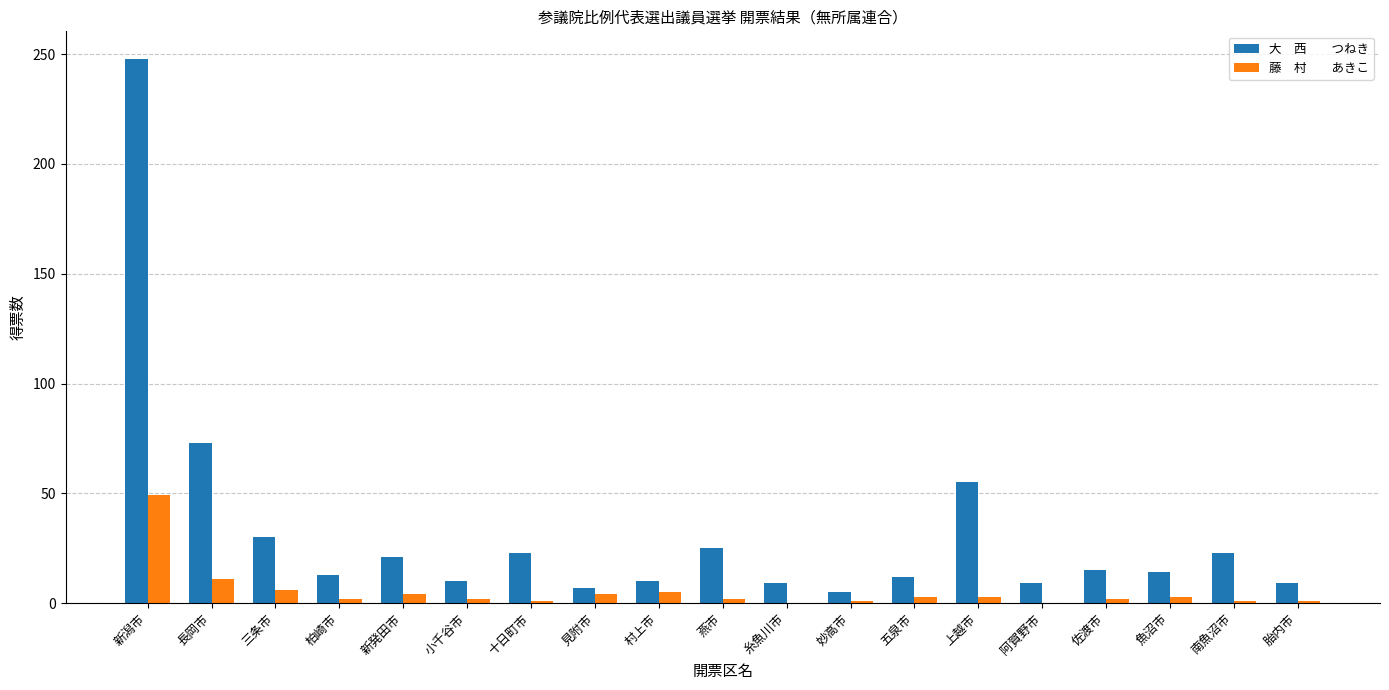

At which category does the chart reach its peak across all series?

新潟市